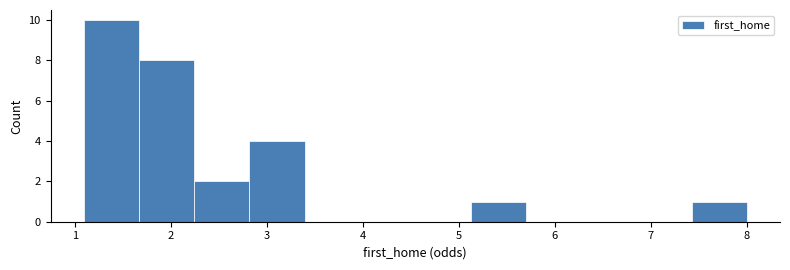

What is the height of the bar covering 1.1 to 1.7 on the x-axis? Neither the bar edges nor the heights are printed on the chart, so give them approximately, as read against the axes.

10